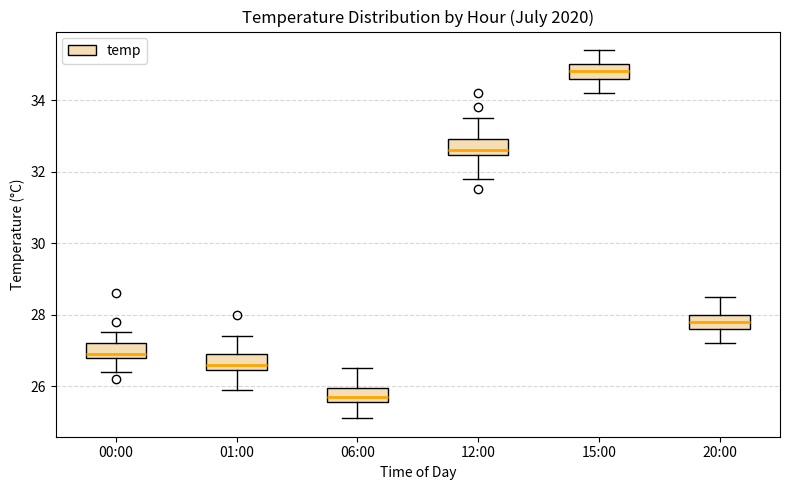

Reading left to right, read every box against the y-axis: the position of its median line, the range the box covers, and the ends of its whiskers. The values are not printed on the chart, so give them approximately, as read against the axis.

00:00: median 27.0, box 26.8 to 27.2, whiskers 26.4 to 27.6
01:00: median 26.6, box 26.4 to 27.0, whiskers 26.0 to 27.4
06:00: median 25.8, box 25.6 to 26.0, whiskers 25.2 to 26.6
12:00: median 32.6, box 32.4 to 33.0, whiskers 31.8 to 33.6
15:00: median 34.8, box 34.6 to 35.0, whiskers 34.2 to 35.4
20:00: median 27.8, box 27.6 to 28.0, whiskers 27.2 to 28.6